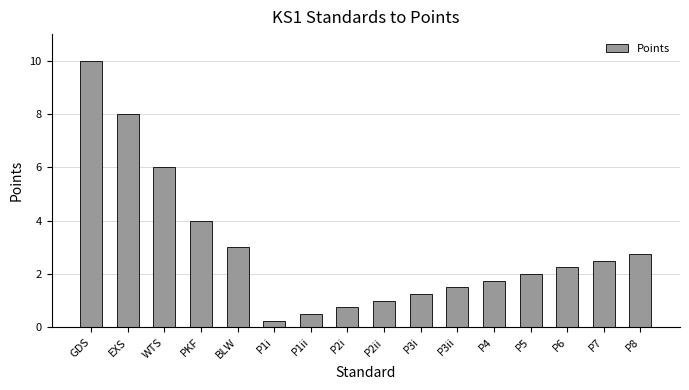

Which label corresponds to the largest value in the chart?

GDS